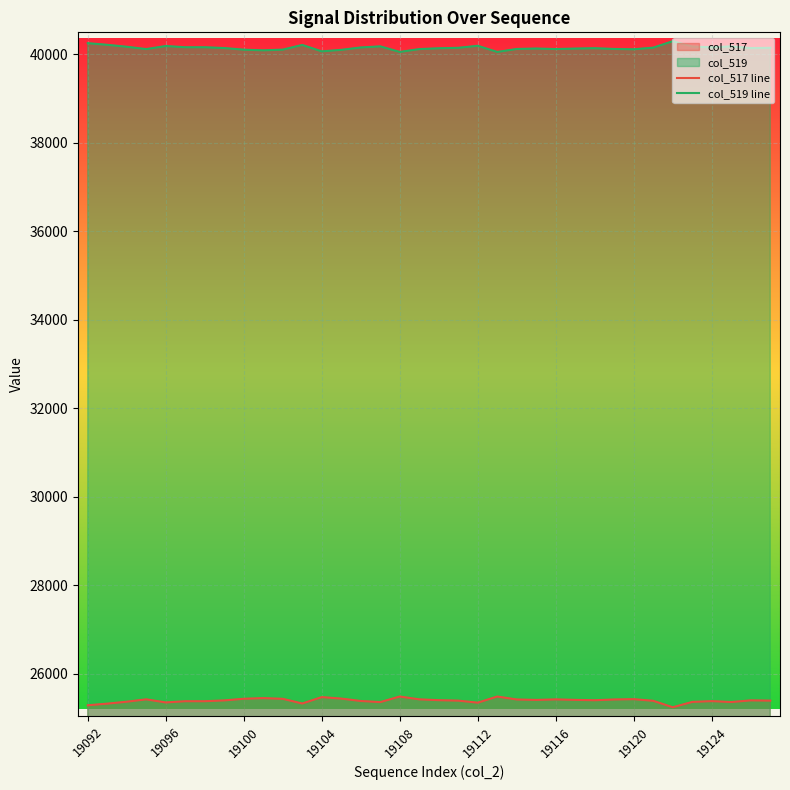

Rank the series by their average value, from lowest to highest.

col_517 line, col_519 line